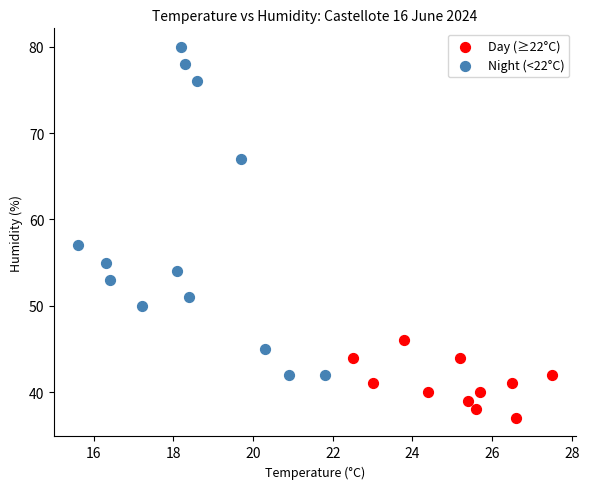

Which series contains the highest Y value?

Night (<22°C)